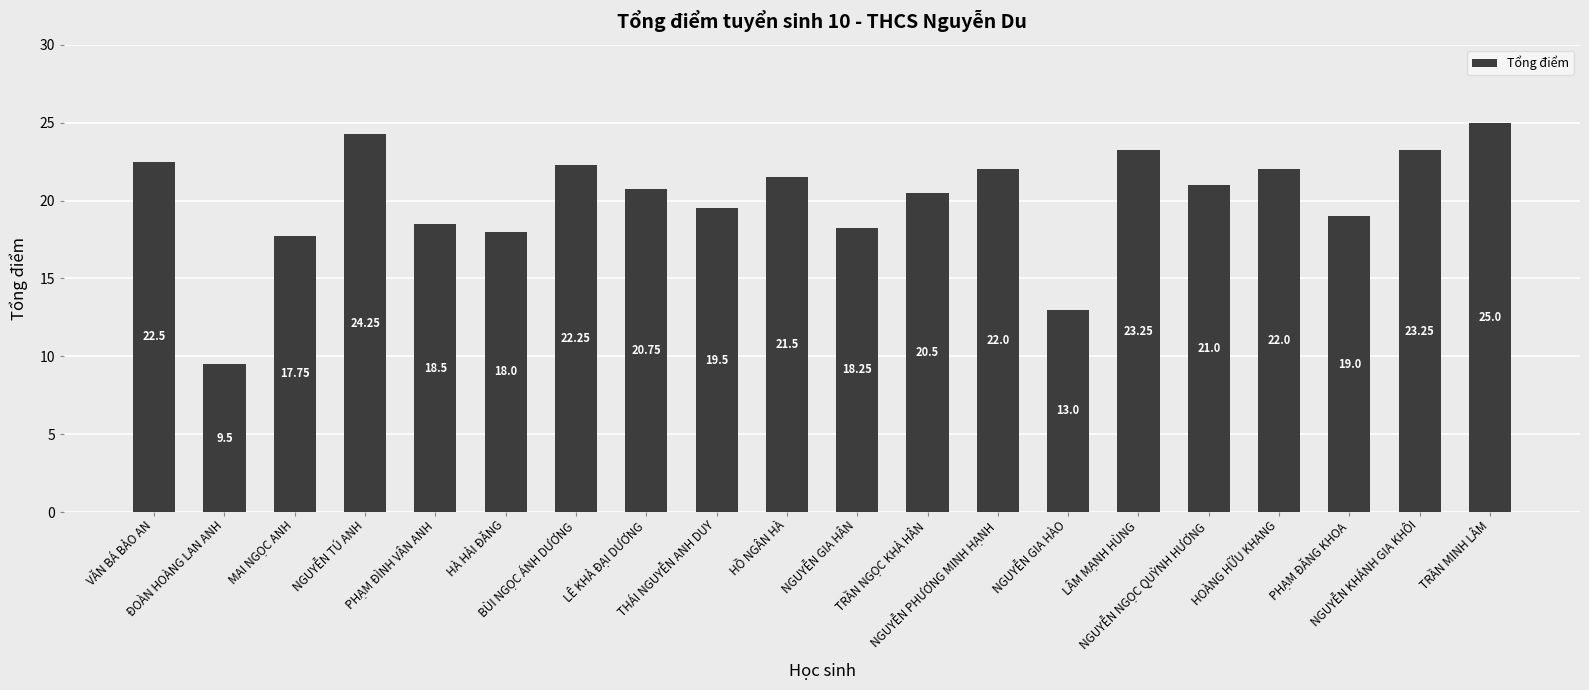

What is the difference between the maximum and minimum values?

15.5